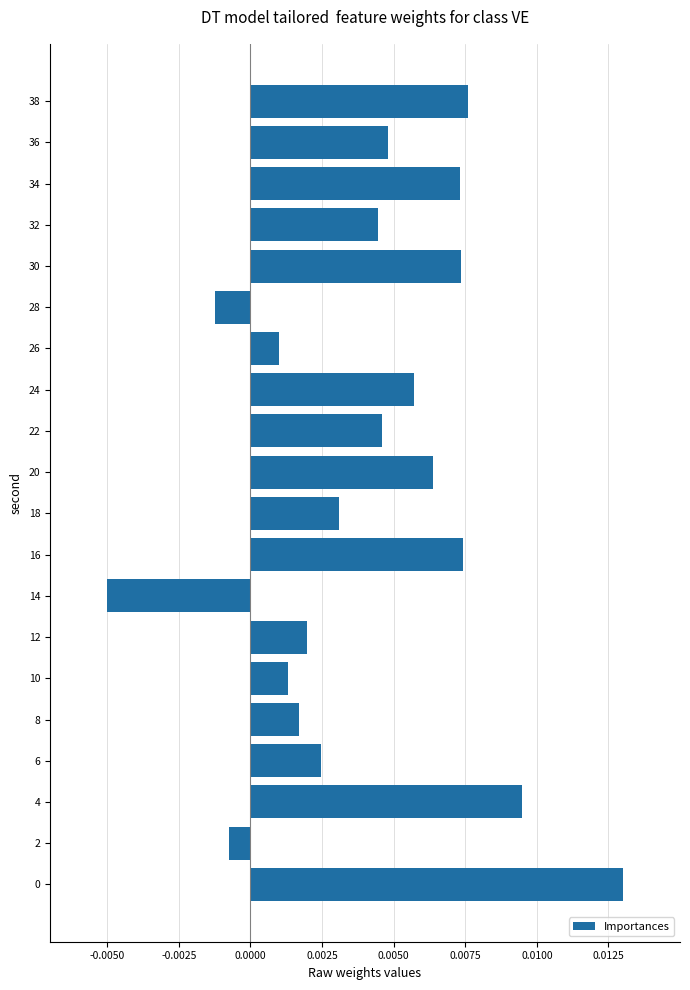

Does the chart contain stacked bars?

No